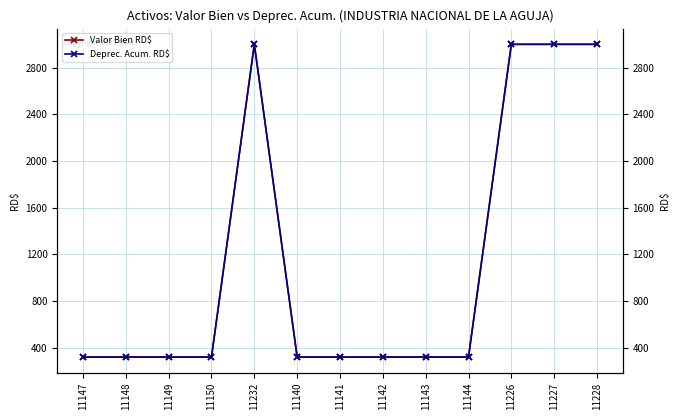

Reading left to right, what are all the values shown in this chart?

Valor Bien RD$: 11147=320	11148=320	11149=320	11150=320	11232=3000	11140=320	11141=320	11142=320	11143=320	11144=320	11226=3000	11227=3000	11228=3000
Deprec. Acum. RD$: 11147=319	11148=319	11149=319	11150=319	11232=2999	11140=319	11141=319	11142=319	11143=319	11144=319	11226=2999	11227=2999	11228=2999